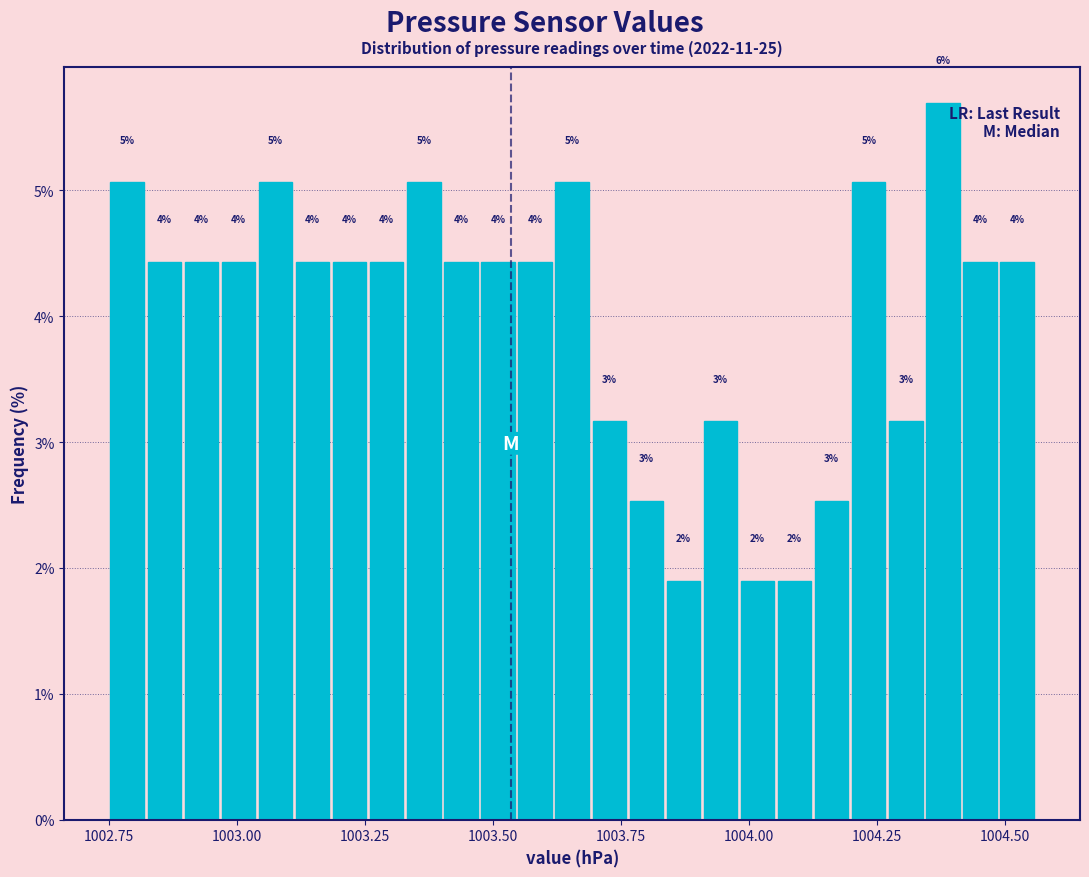

Around what value on the x-axis is the tallest bar? Give the approximate position of its centre, as read against the axis.

1004.40